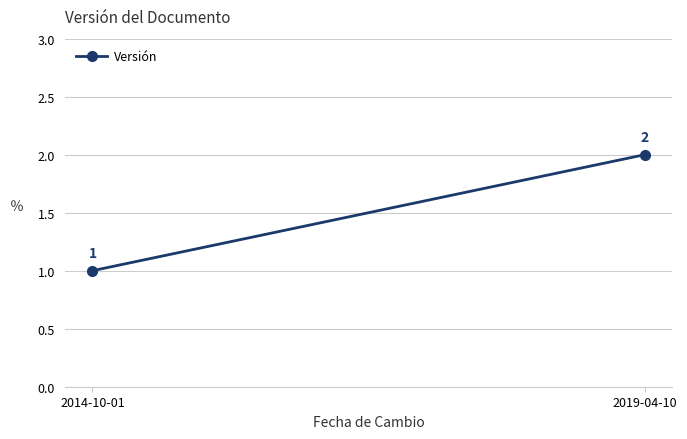

Is this an area chart (filled region under the line)?

No